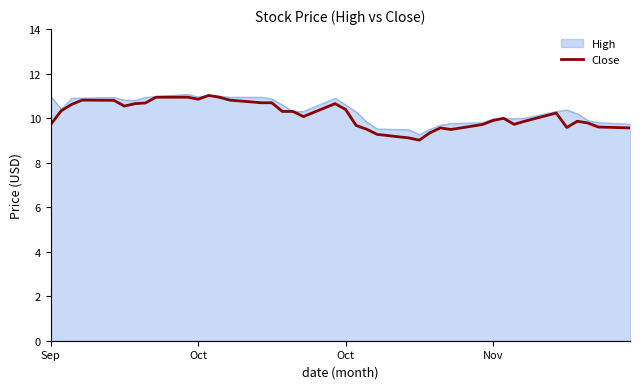

What is the smallest value displayed?

9.0